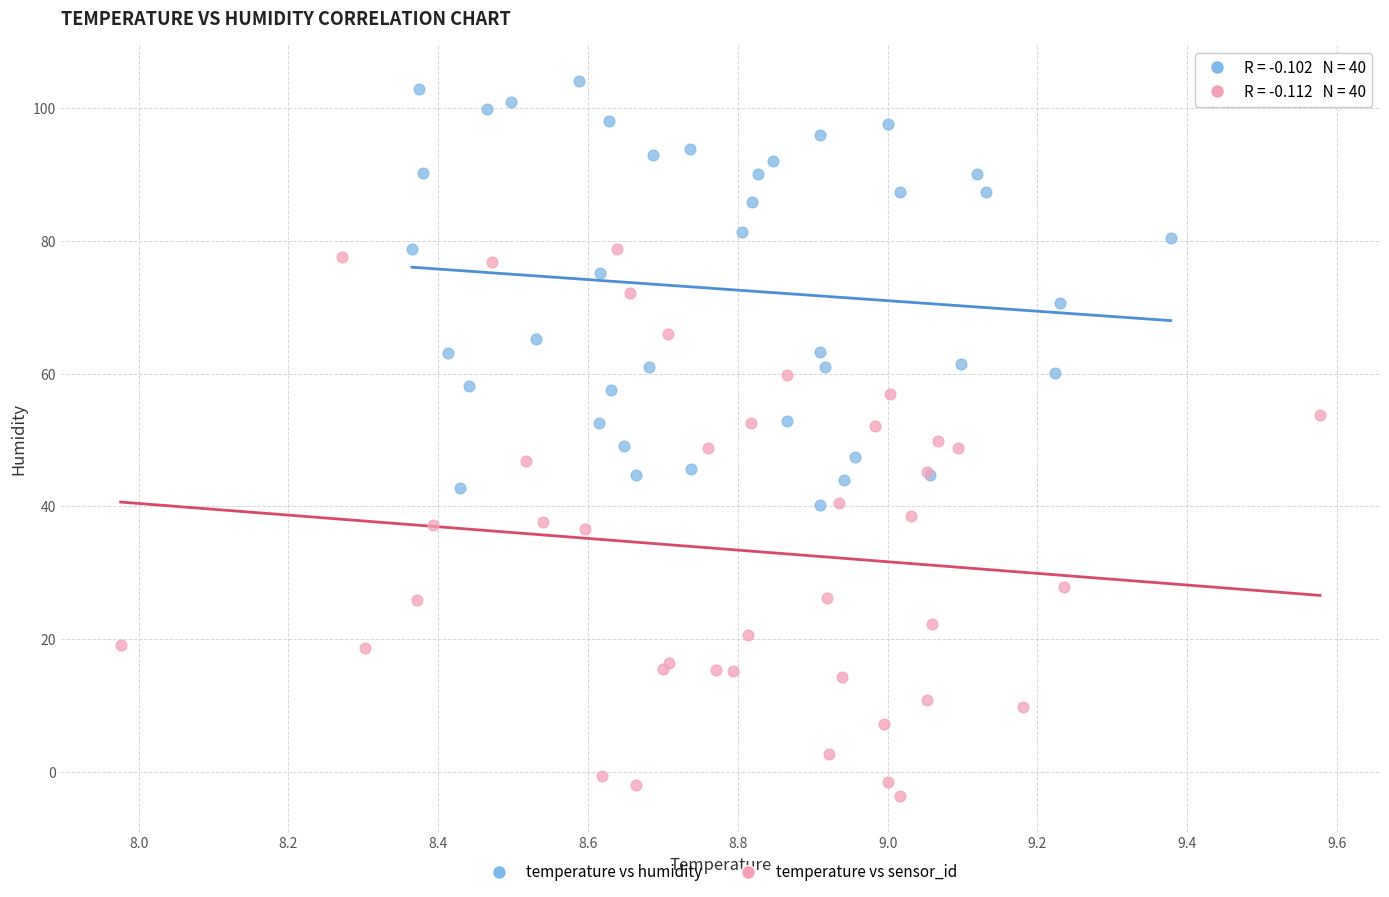

Which series has the largest Y range (max minus min)?

temperature vs sensor_id